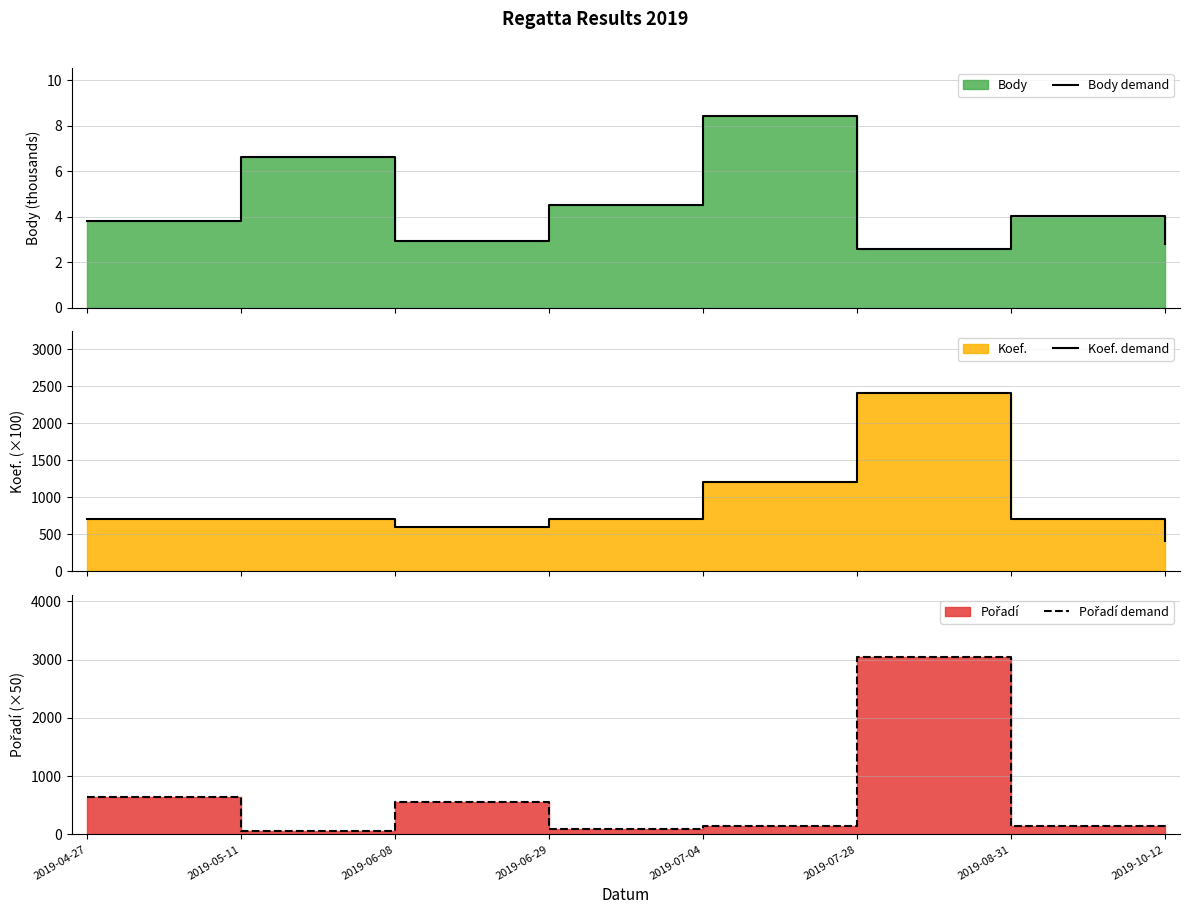

True or false: Koef. demand and Body demand intersect in this chart.

False